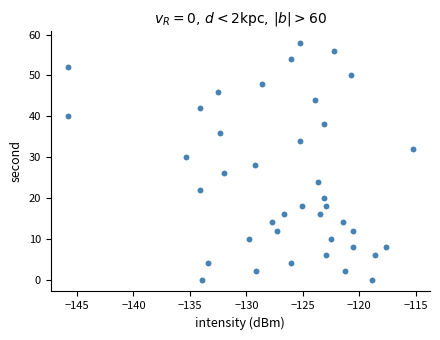

What is the range of Y values (max minus min)?

58